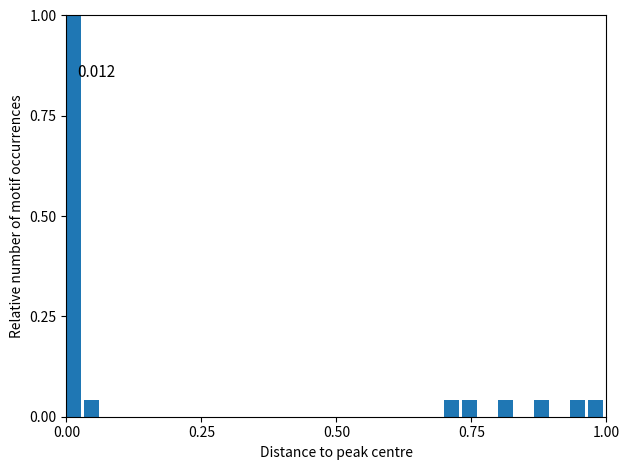

Read against the x-axis, roughly where is the centre of the tallest bar?

0.00